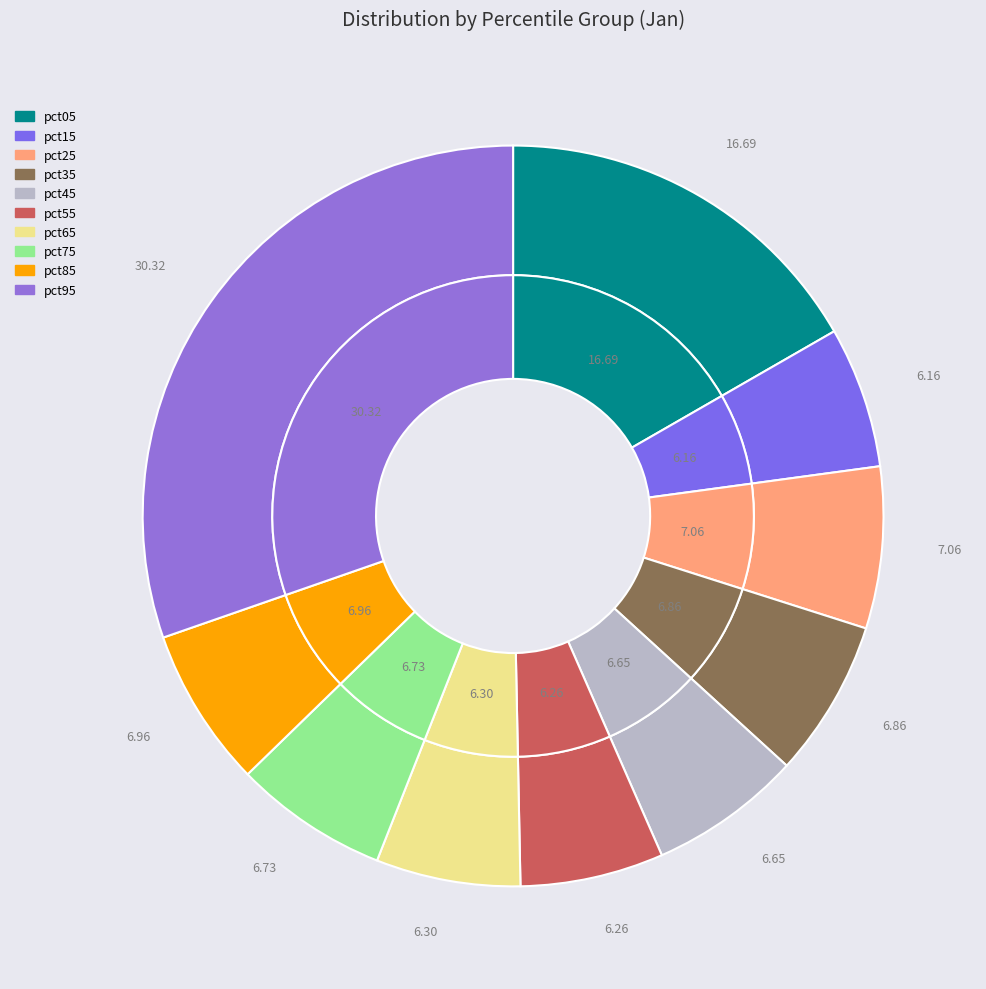

How much of the chart is everything except pct45?

93.3%